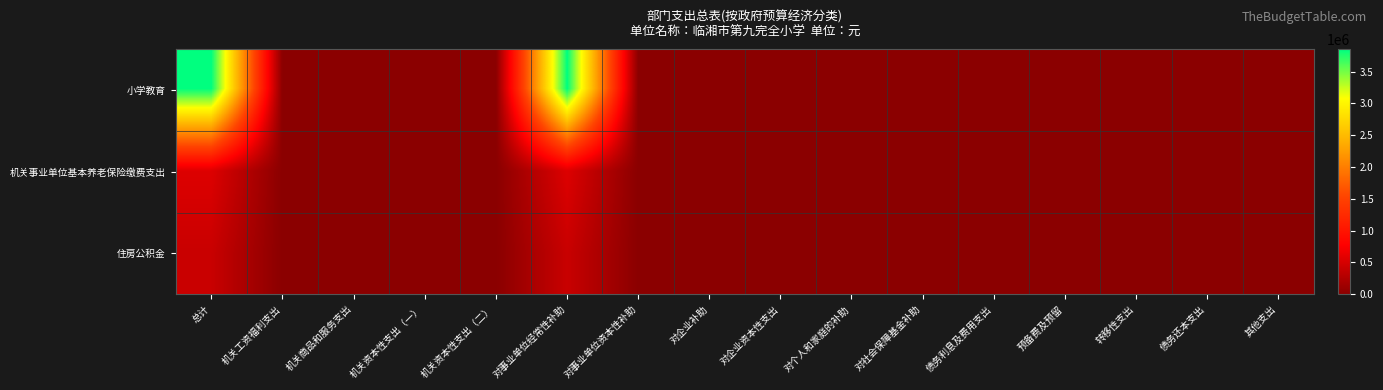

Rank the series at 债务利息及费用支出 from lowest to highest value.

小学教育, 机关事业单位基本养老保险缴费支出, 住房公积金